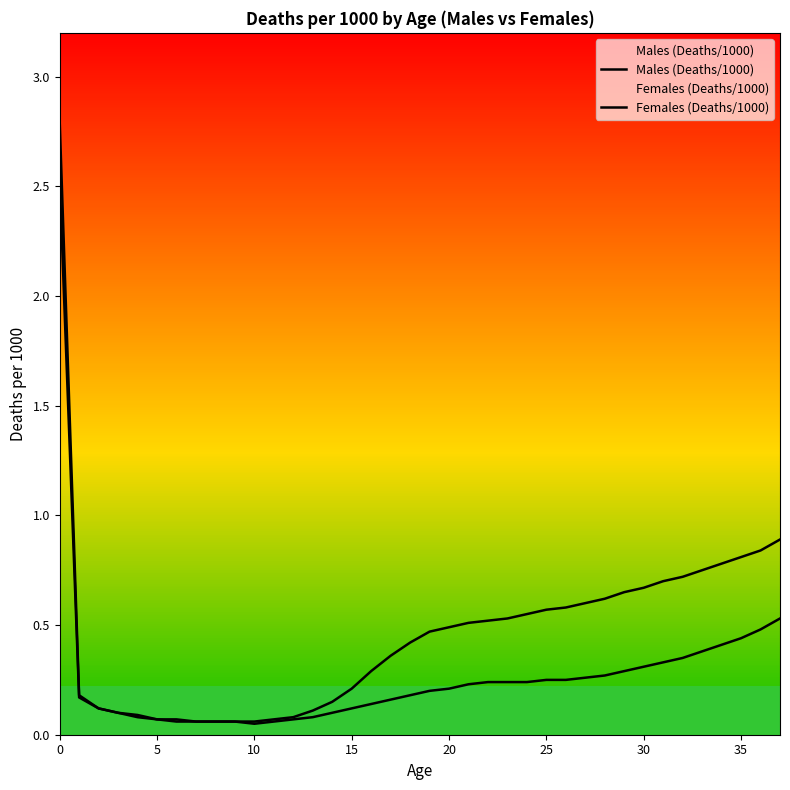

Reading left to right, extract all data points from this chart.

Males (Deaths/1000): 2.8	0.2	0.1	0.1	0.1	0.1	0.1	0.1	0.1	0.1	0.1	0.1	0.1	0.1	0.1	0.2	0.3	0.4	0.4	0.5	0.5	0.5	0.5	0.5	0.6	0.6	0.6	0.6	0.6	0.7	0.7	0.7	0.7	0.8	0.8	0.8	0.8	0.9
Females (Deaths/1000): 2.5	0.2	0.1	0.1	0.1	0.1	0.1	0.1	0.1	0.1	0.1	0.1	0.1	0.1	0.1	0.1	0.1	0.2	0.2	0.2	0.2	0.2	0.2	0.2	0.2	0.2	0.2	0.3	0.3	0.3	0.3	0.3	0.3	0.4	0.4	0.4	0.5	0.5